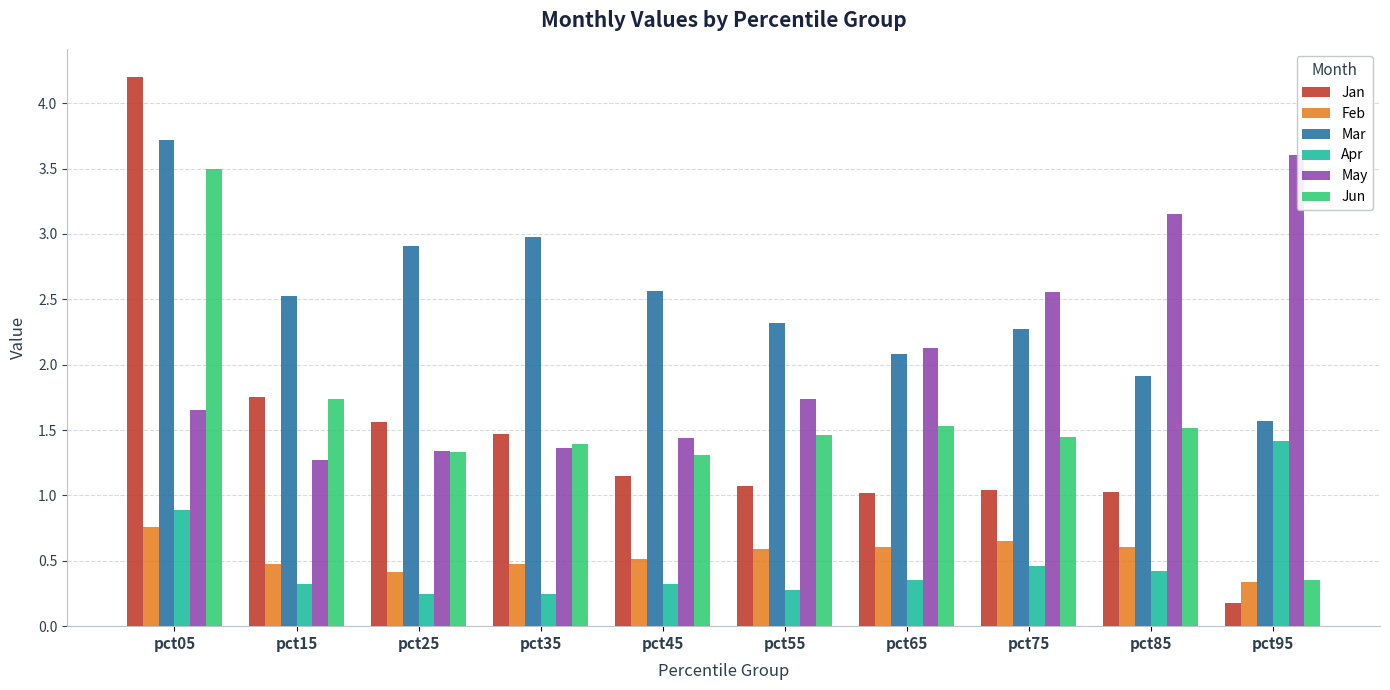

What is the value of the Mar bar at the 8th from the left?

2.3